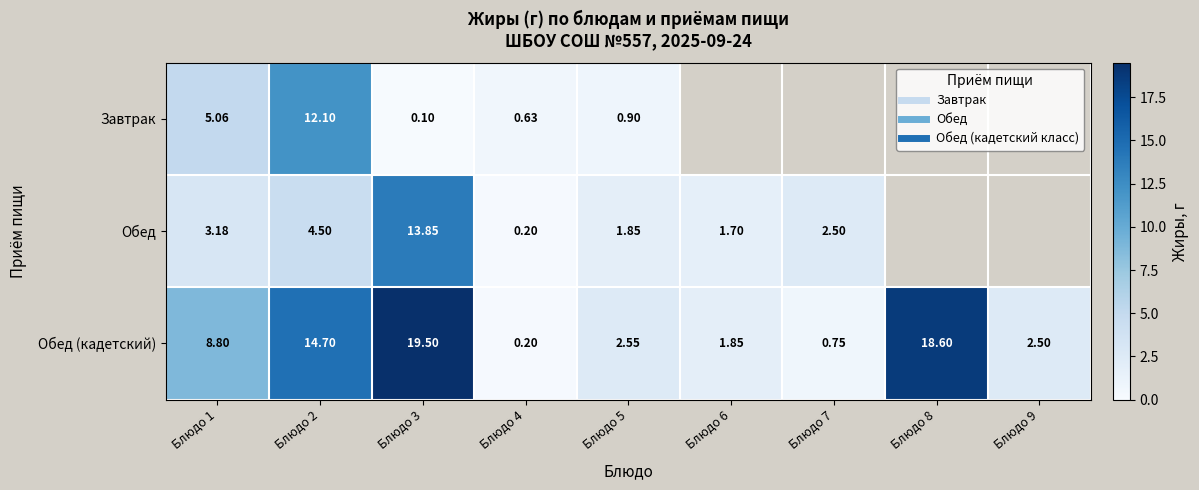

What is the spread (max minus min) of values at Блюдо 5?

1.6